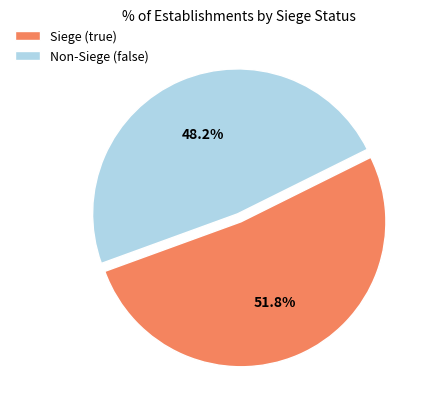

Which category accounts for the majority?

Siege (true)